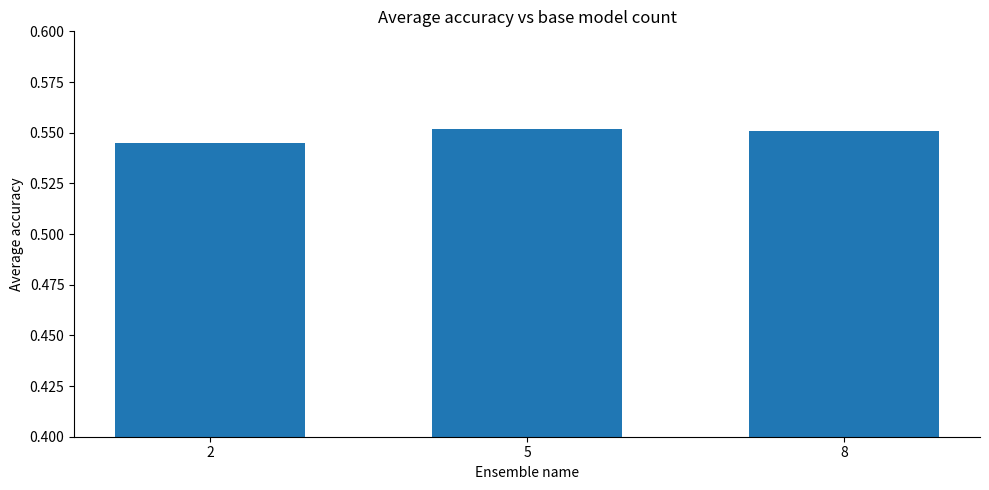

How many values are between 0 and 1?

3